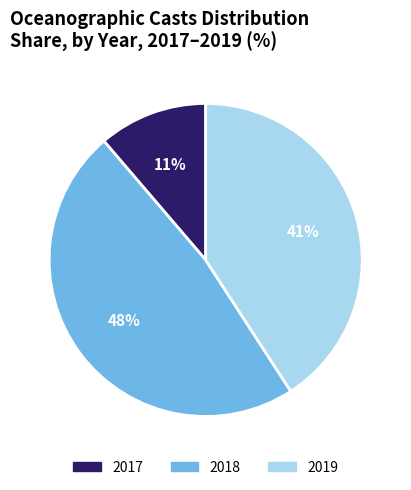

To the nearest percent, what is the difference between the largest and smallest slice percentages?

37%